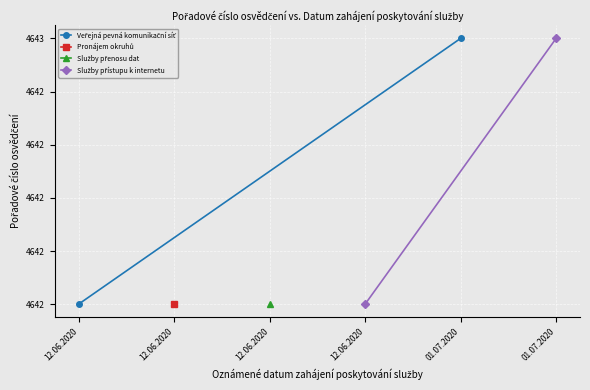

True or false: Veřejná pevná komunikační síť has a value of 4642 at 12.06.2020.

True